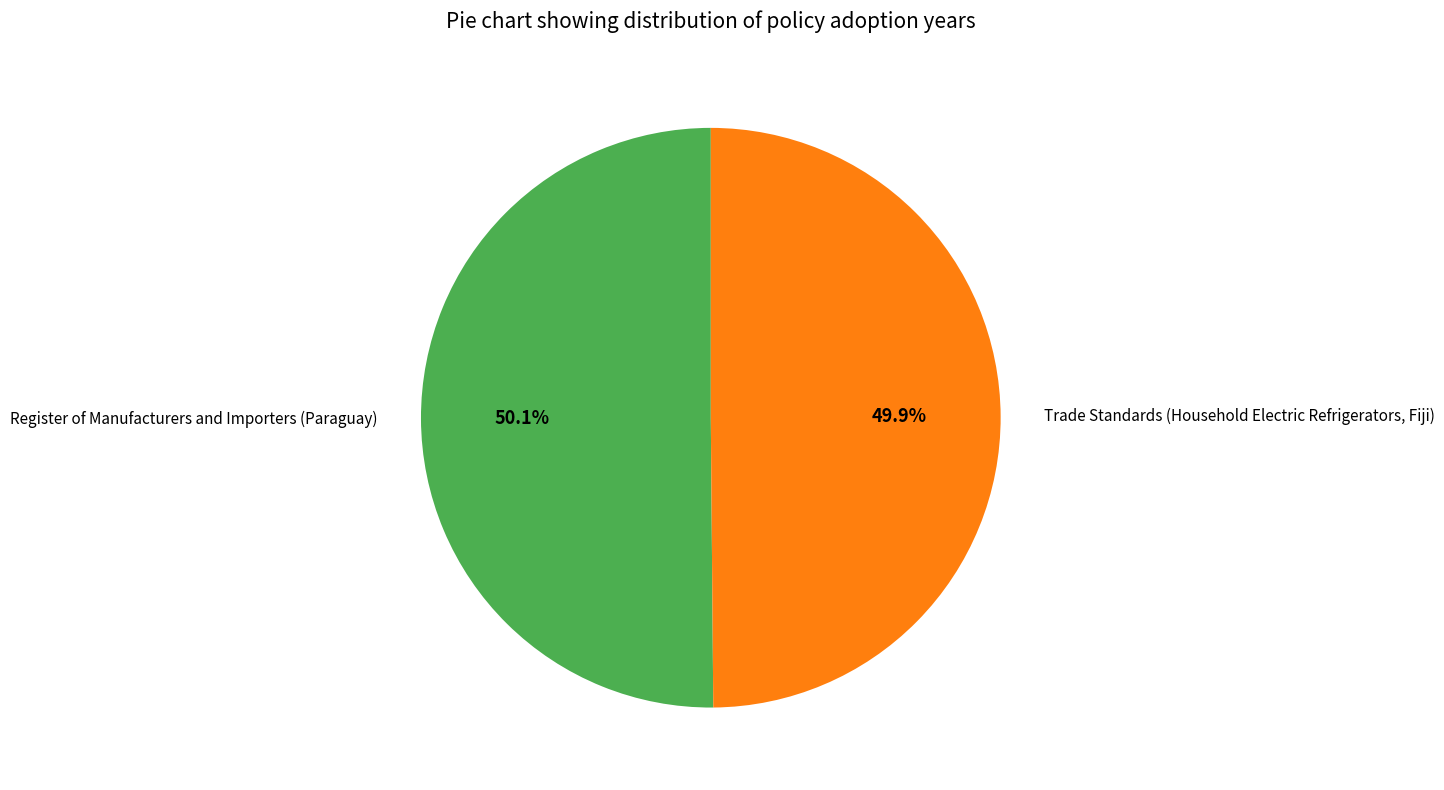

Rank the categories by value from lowest to highest.

Trade Standards (Household Electric Refrigerators, Fiji), Register of Manufacturers and Importers (Paraguay)